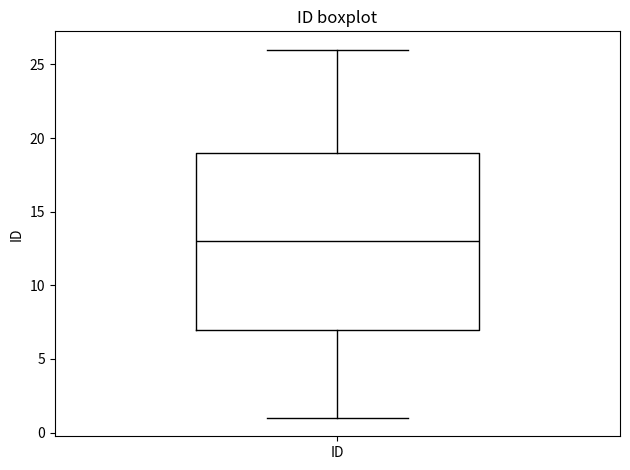

Transcribe this box plot: give where the median line is, the range the box spans, and where the two whiskers end, as read against the y-axis. The values are not printed on the chart, so give them approximately, as read against the axis.

median 13, box 7 to 19, whiskers 1 to 26